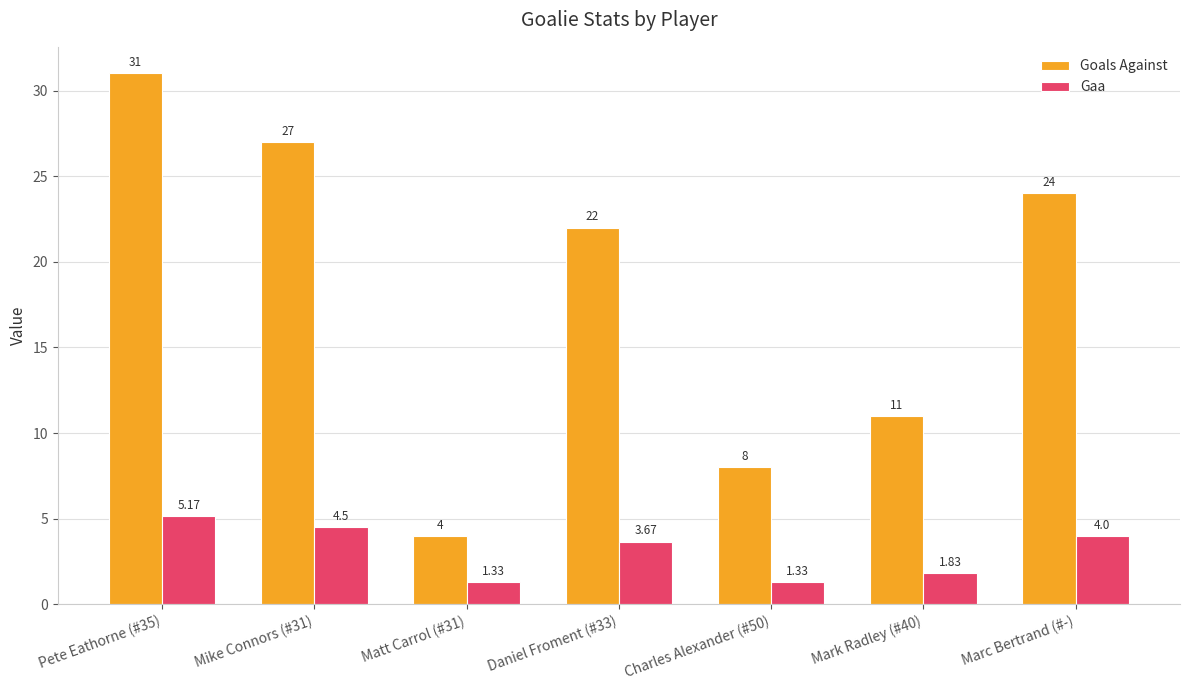

At Matt Carrol (#31), list the series in order from largest to smallest.

Goals Against, Gaa